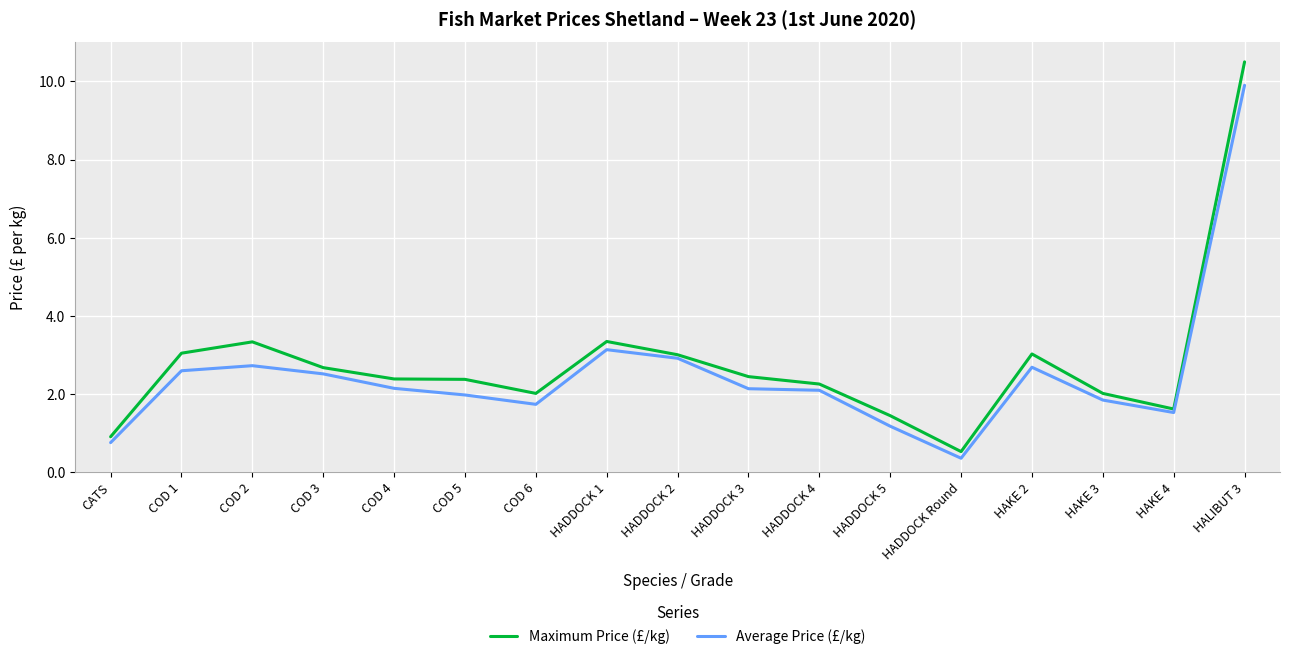

The value of Average Price (£/kg) at COD 2 is 0.9. True or false?

False